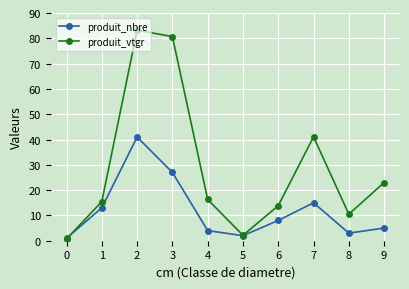

How many interior local valleys does the produit_vtgr series have?

2